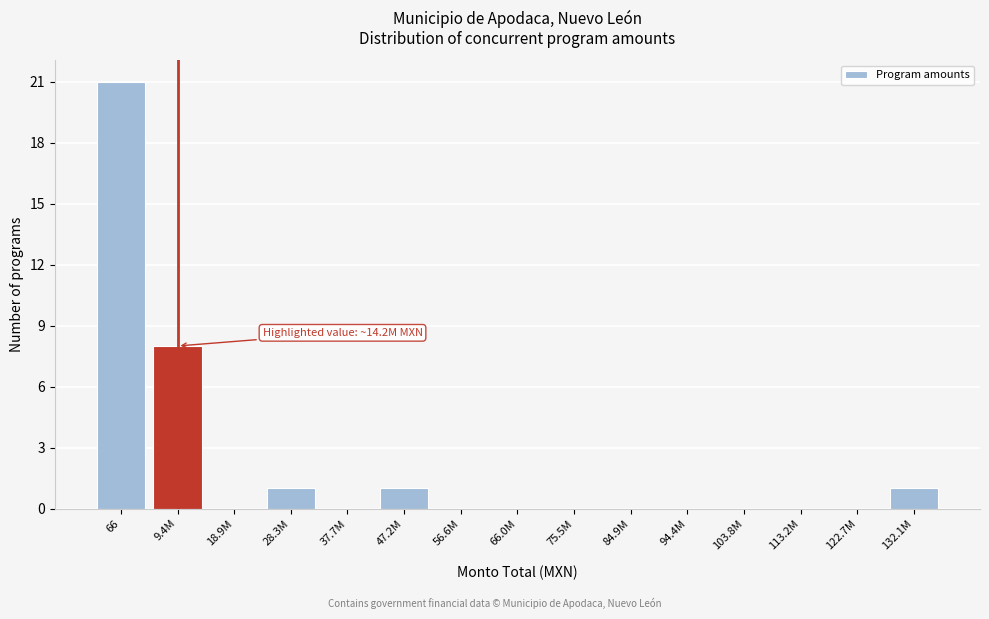

Reading left to right, extract all data points from this chart.

66=21	9.4M=8	18.9M=0	28.3M=1	37.7M=0	47.2M=1	56.6M=0	66.0M=0	75.5M=0	84.9M=0	94.4M=0	103.8M=0	113.2M=0	122.7M=0	132.1M=1